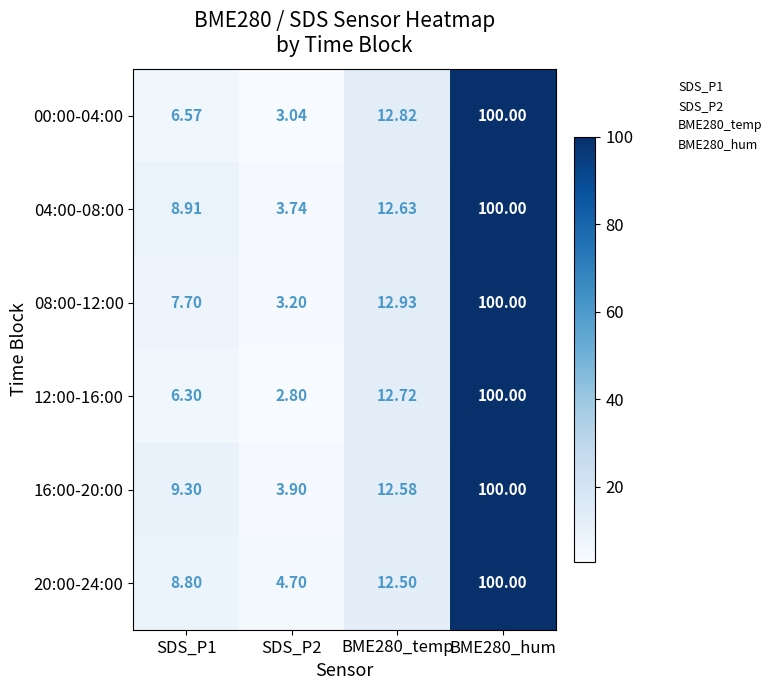

Is the value of 00:00-04:00 at BME280_temp greater than the value of 04:00-08:00 at BME280_hum?

No